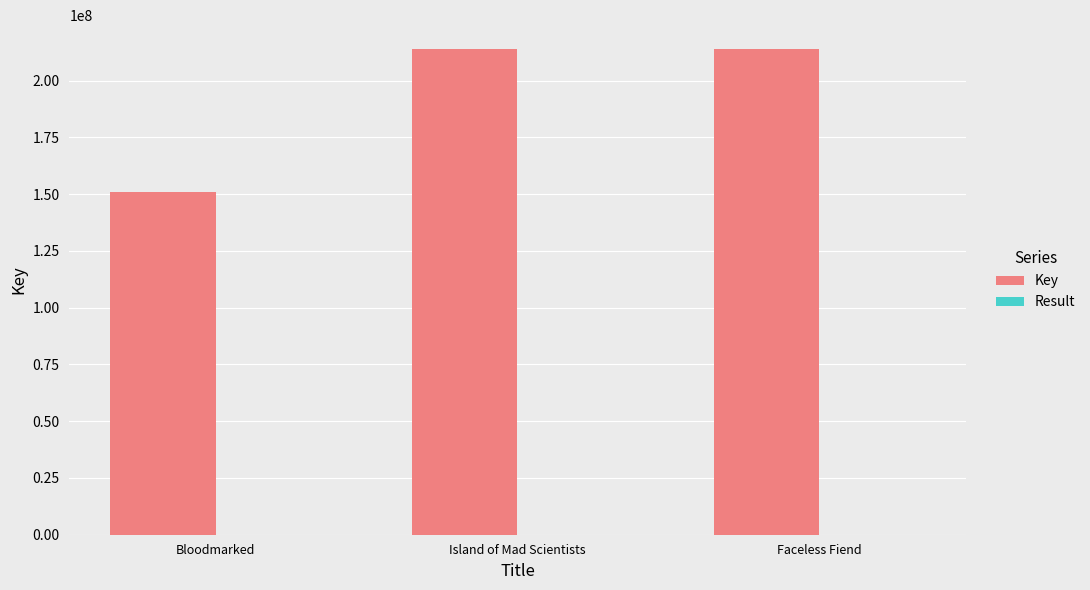

Between Bloodmarked and Faceless Fiend, which series saw the biggest shift?

Key